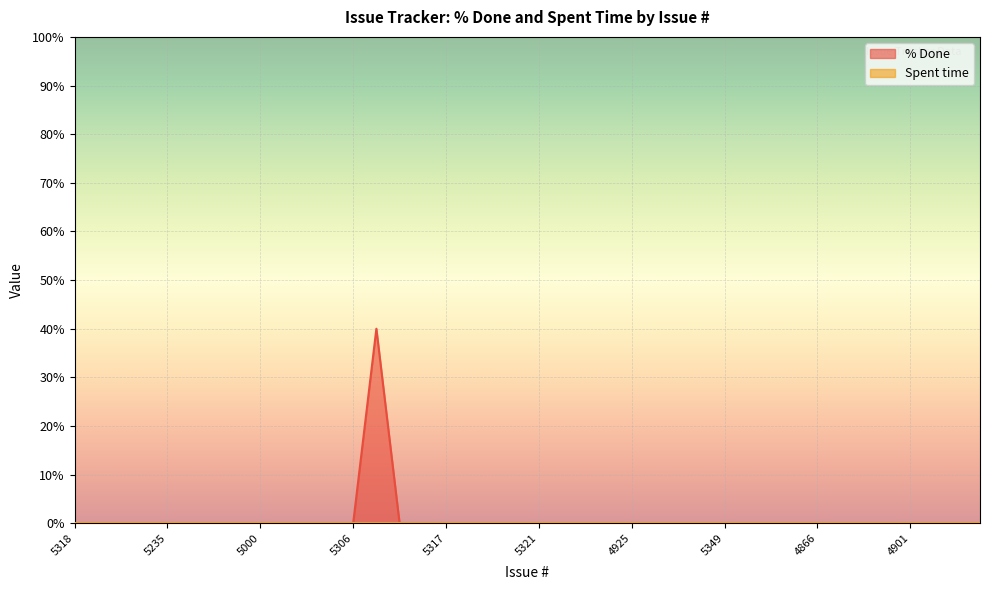

How many lines are shown in the chart?

2